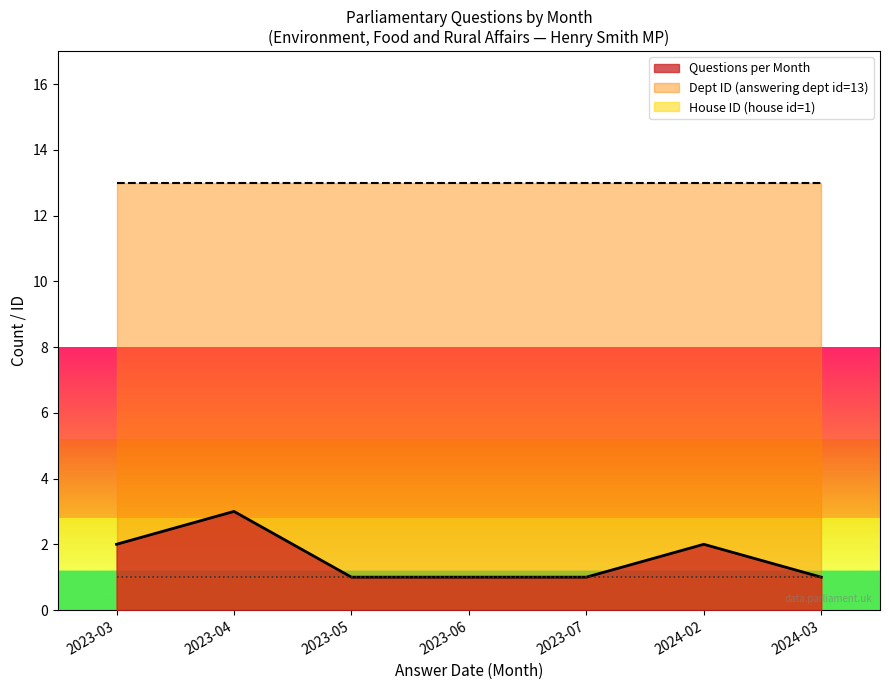

True or false: Dept ID (normalised) and Questions per Month intersect in this chart.

False